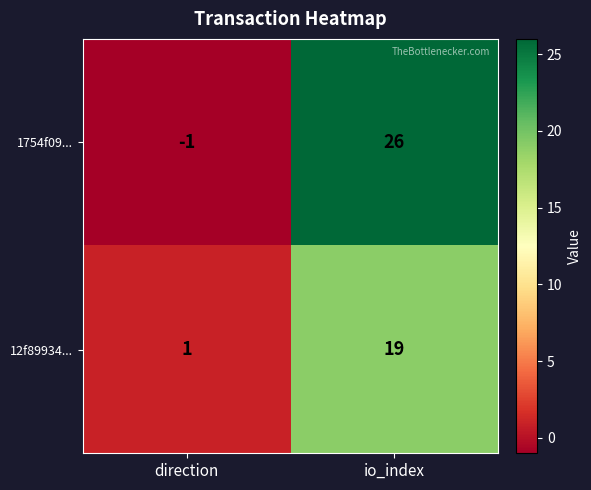

Which series has the largest total across all categories?

1754f09...